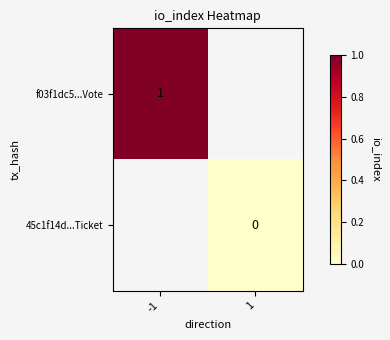

The value of f03f1dc5...Vote at -1 is 0. True or false?

False